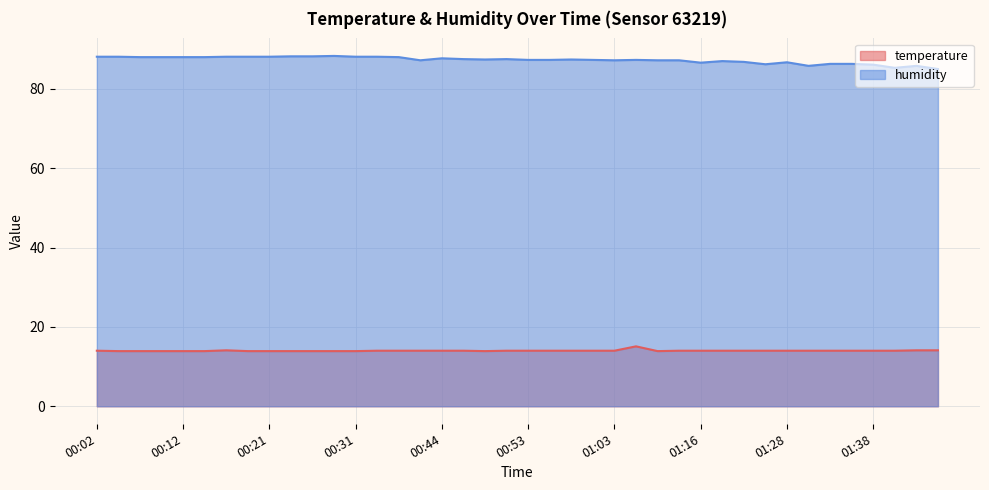

Reading left to right, transcribe all the data shown in this chart.

temperature: 00:02=14.0	00:04=13.9	00:07=13.9	00:09=13.9	00:12=13.9	00:14=13.9	00:16=14.1	00:19=13.9	00:21=13.9	00:24=13.9	00:26=13.9	00:29=13.9	00:31=13.9	00:34=14.0	00:36=14.0	00:41=14.0	00:44=14.0	00:46=14.0	00:48=13.9	00:51=14.0	00:53=14.0	00:56=14.0	00:58=14.0	01:01=14.0	01:03=14.0	01:08=15.1	01:11=13.9	01:13=14.0	01:16=14.0	01:18=14.0	01:20=14.0	01:25=14.0	01:28=14.0	01:30=14.0	01:33=14.0	01:35=14.0	01:38=14.0	01:43=14.0	01:45=14.1	01:47=14.1
humidity: 00:02=88.1	00:04=88.1	00:07=88.0	00:09=88.0	00:12=88.0	00:14=88.0	00:16=88.1	00:19=88.1	00:21=88.1	00:24=88.2	00:26=88.2	00:29=88.3	00:31=88.1	00:34=88.1	00:36=88.0	00:41=87.2	00:44=87.7	00:46=87.5	00:48=87.4	00:51=87.5	00:53=87.3	00:56=87.3	00:58=87.4	01:01=87.3	01:03=87.2	01:08=87.3	01:11=87.2	01:13=87.2	01:16=86.6	01:18=87.0	01:20=86.8	01:25=86.2	01:28=86.7	01:30=85.8	01:33=86.3	01:35=86.3	01:38=86.1	01:43=85.3	01:45=85.8	01:47=85.0